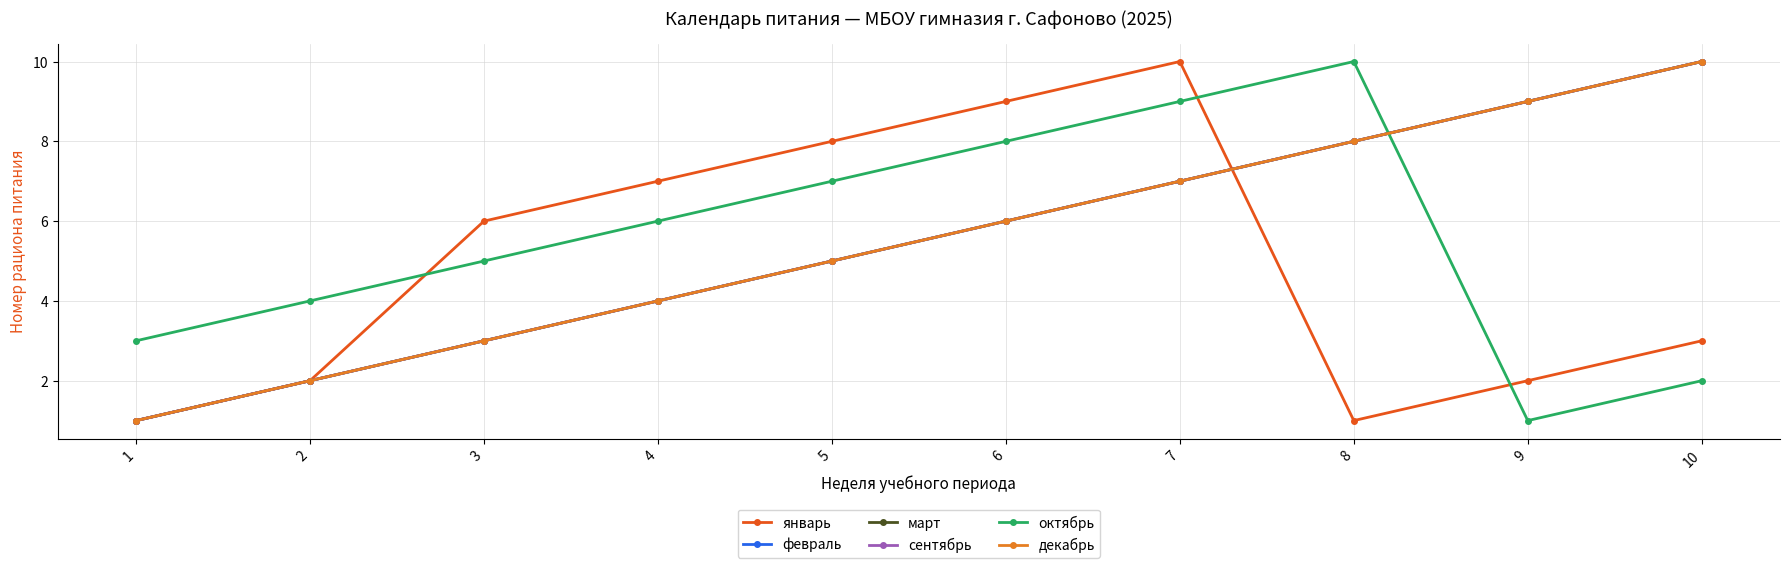

Reading left to right, list all the values displayed in this chart.

январь: 1=1	2=2	3=6	4=7	5=8	6=9	7=10	8=1	9=2	10=3
февраль: 1=1	2=2	3=3	4=4	5=5	6=6	7=7	8=8	9=9	10=10
март: 1=1	2=2	3=3	4=4	5=5	6=6	7=7	8=8	9=9	10=10
сентябрь: 1=1	2=2	3=3	4=4	5=5	6=6	7=7	8=8	9=9	10=10
октябрь: 1=3	2=4	3=5	4=6	5=7	6=8	7=9	8=10	9=1	10=2
декабрь: 1=1	2=2	3=3	4=4	5=5	6=6	7=7	8=8	9=9	10=10